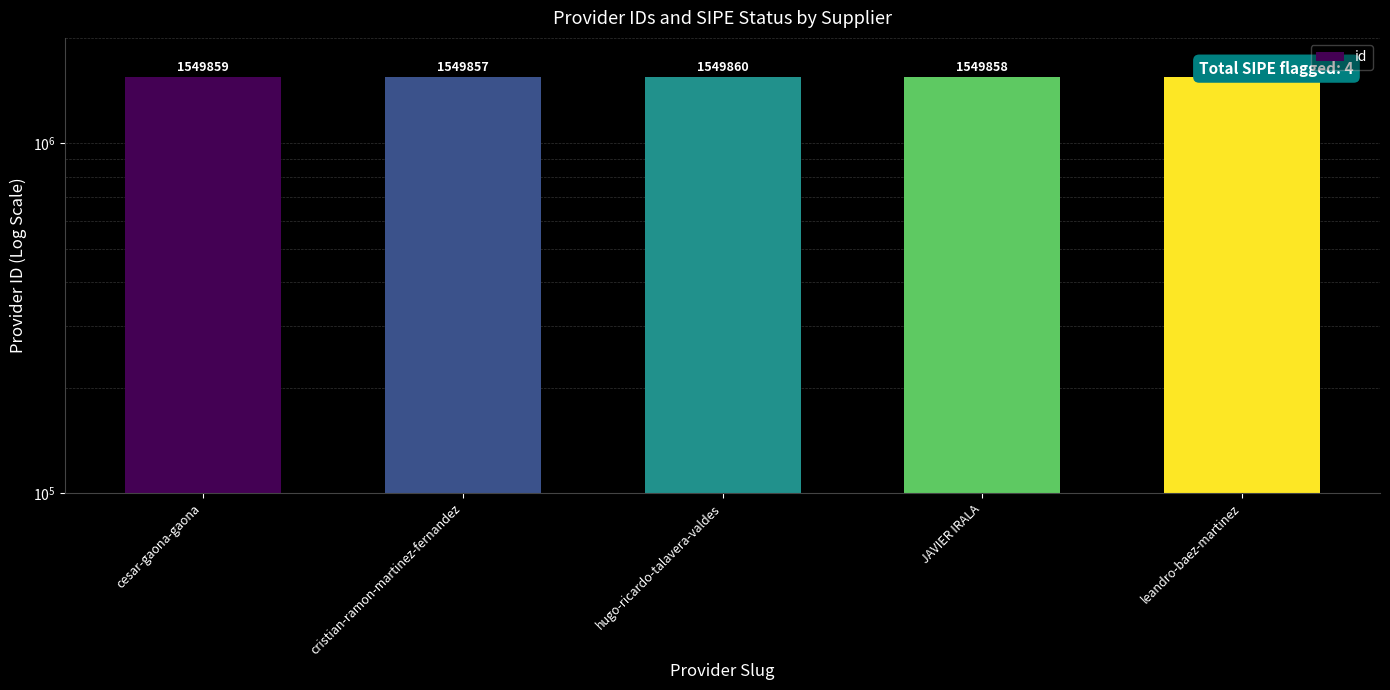

List the labels in order of value, smallest first.

leandro-baez-martinez, cristian-ramon-martinez-fernandez, JAVIER IRALA, cesar-gaona-gaona, hugo-ricardo-talavera-valdes